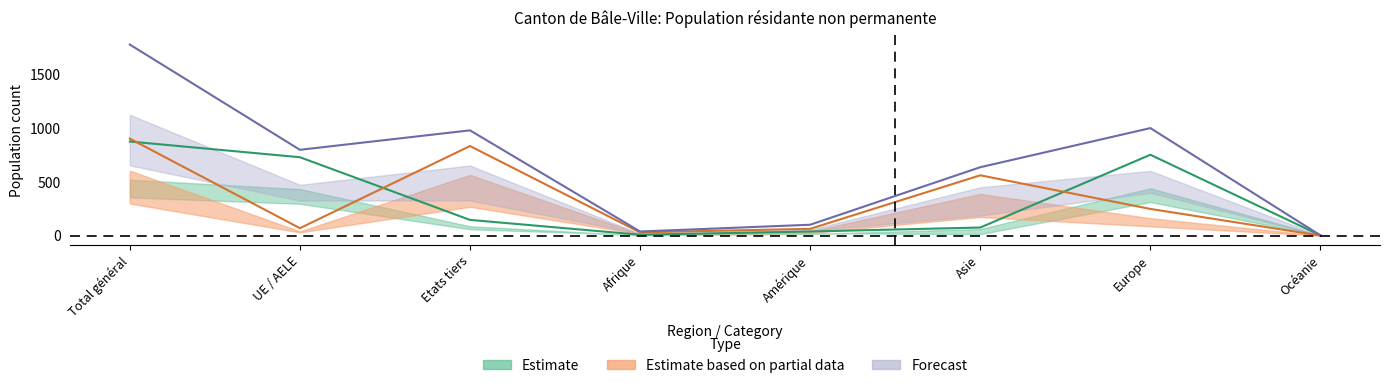

What position from the right is Asie?

3